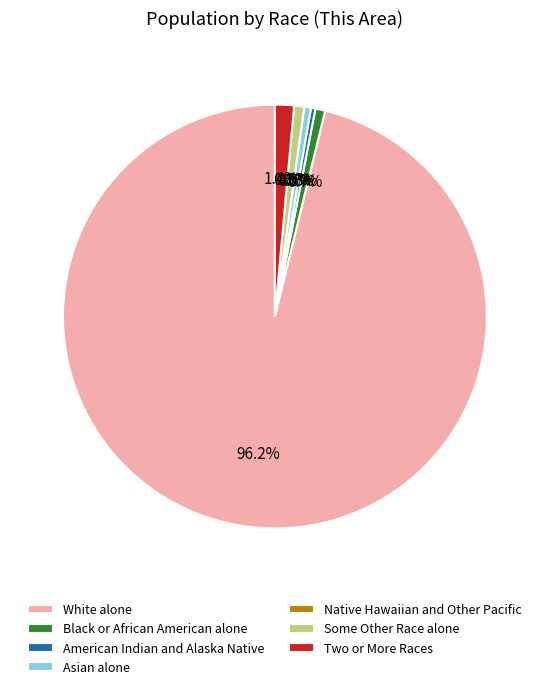

To the nearest percent, what is the combined percentage of Some Other Race alone and Asian alone?

1%